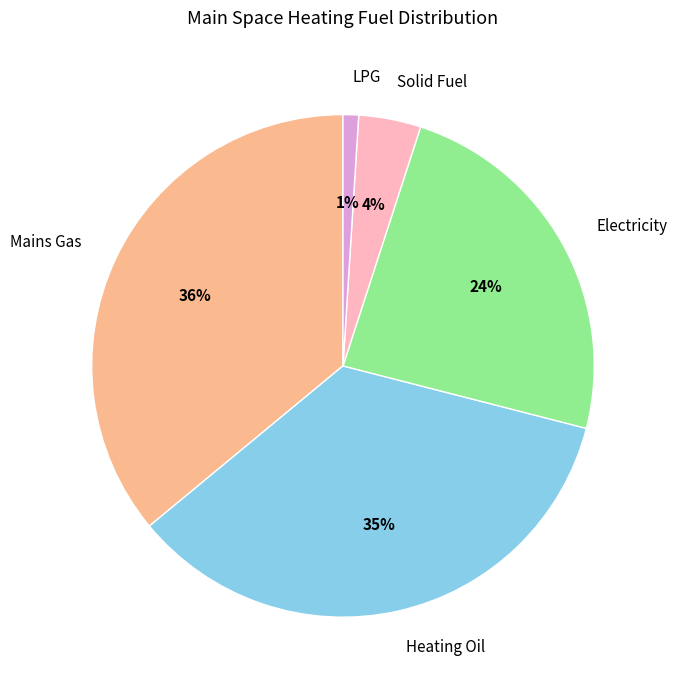

To the nearest percent, what percentage of the pie is LPG?

1%